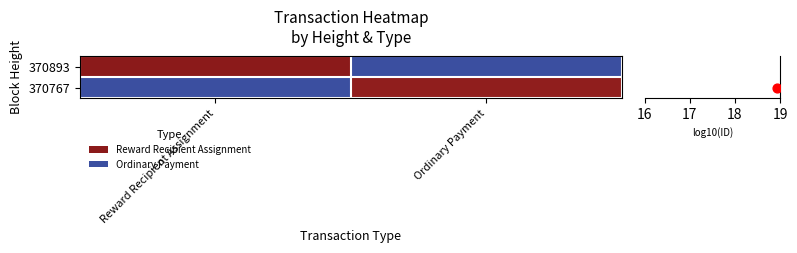

At how many categories does at least one series exceed 13?

2